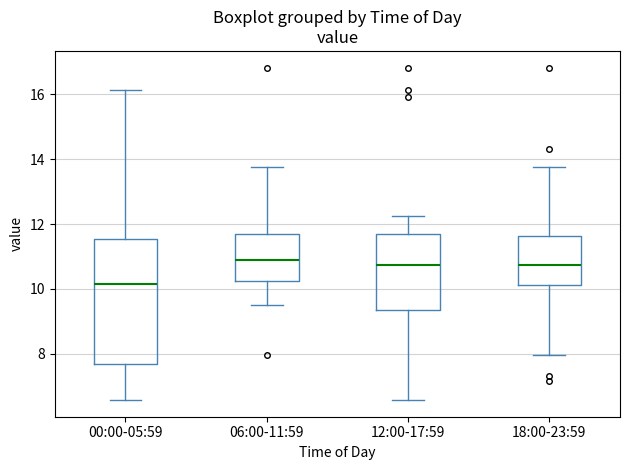

Comparing the boxes themselves (not the whiskers), which one is the tallest?

00:00-05:59